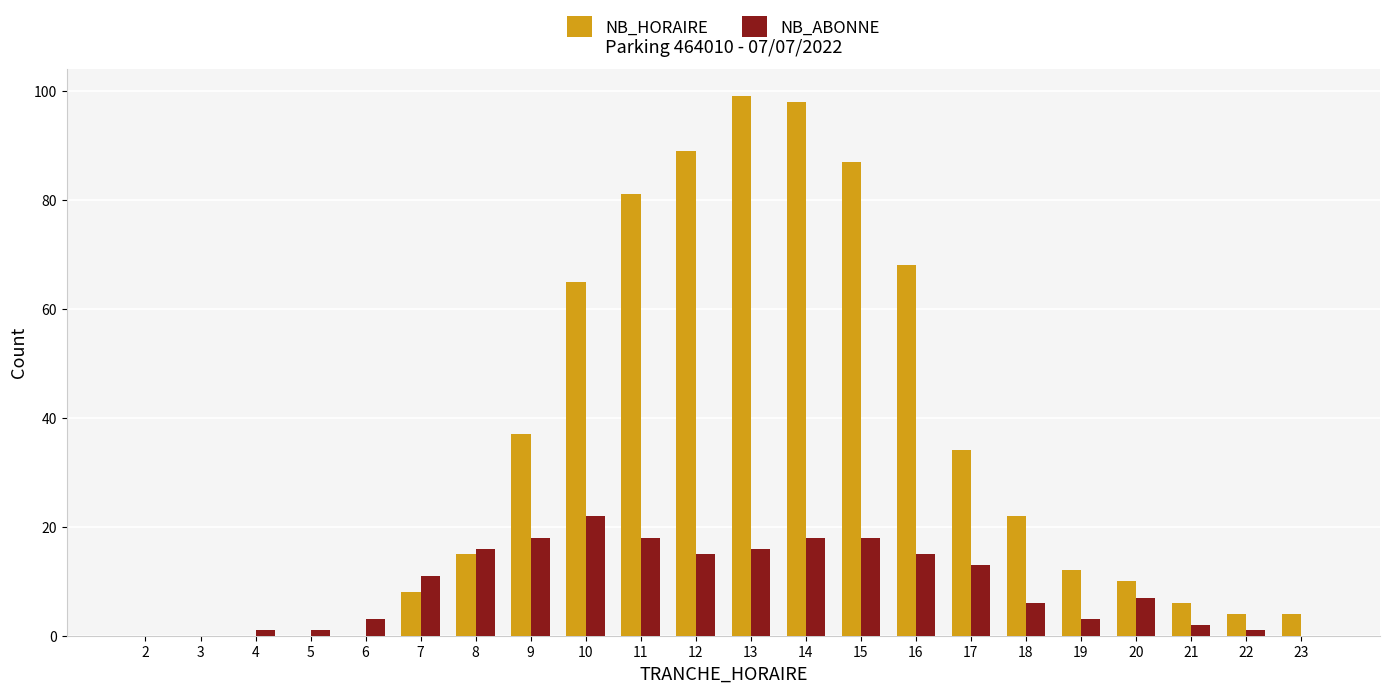

Reading left to right, transcribe all the data shown in this chart.

NB_HORAIRE: 2=0	3=0	4=0	5=0	6=0	7=8	8=15	9=37	10=65	11=81	12=89	13=99	14=98	15=87	16=68	17=34	18=22	19=12	20=10	21=6	22=4	23=4
NB_ABONNE: 2=0	3=0	4=1	5=1	6=3	7=11	8=16	9=18	10=22	11=18	12=15	13=16	14=18	15=18	16=15	17=13	18=6	19=3	20=7	21=2	22=1	23=0